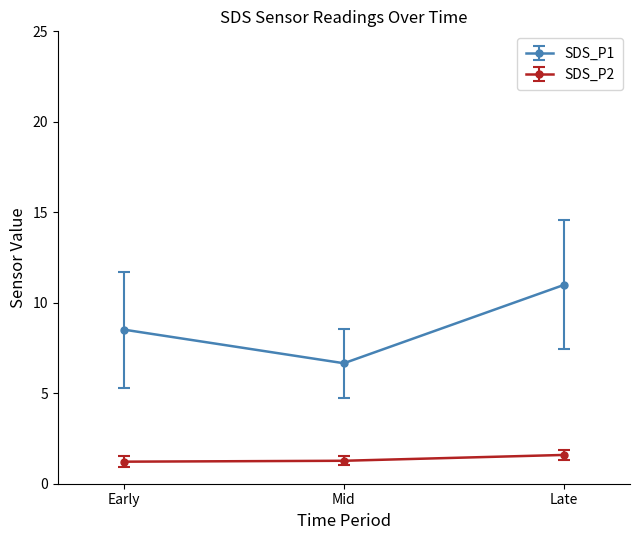

What is the total value across all series at Mid?

7.9